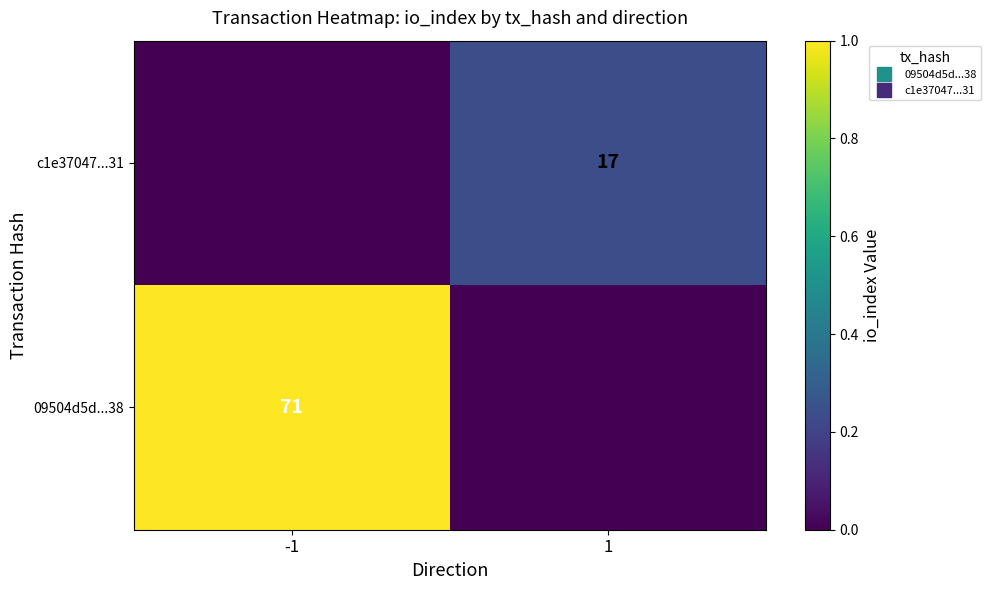

How many values in c1e37047...31 are above zero?

1